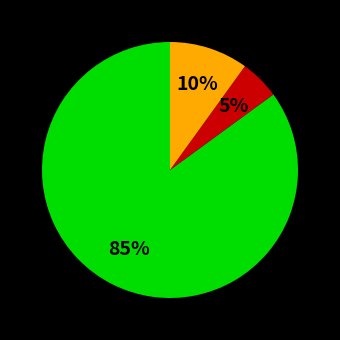

Is there a majority slice in this chart?

Yes